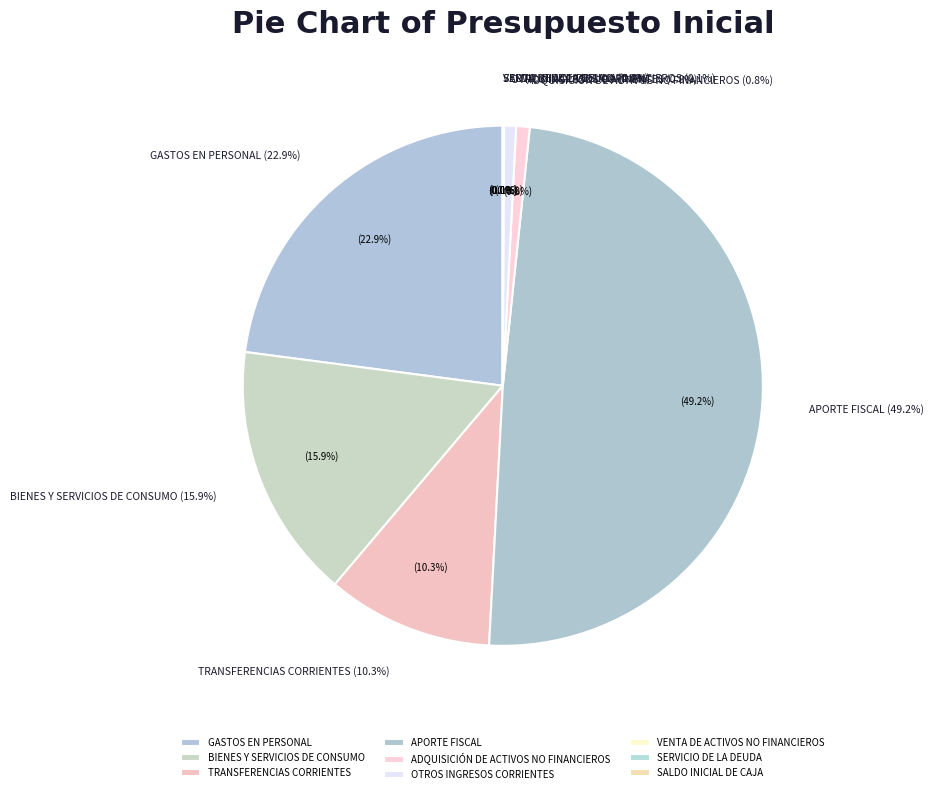

Is it true that BIENES Y SERVICIOS DE CONSUMO is 16% of the pie?

True